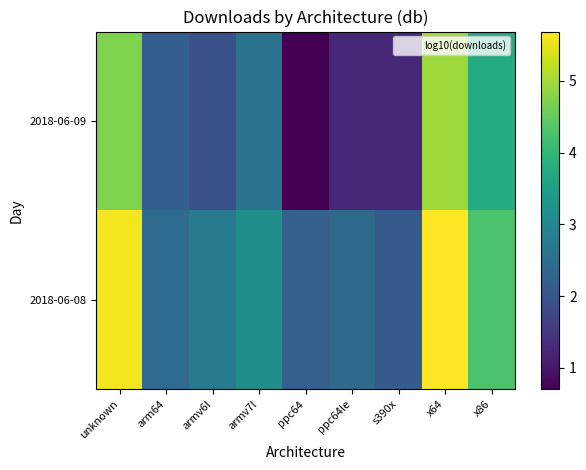

Between x86 and armv7l, which is larger?

x86